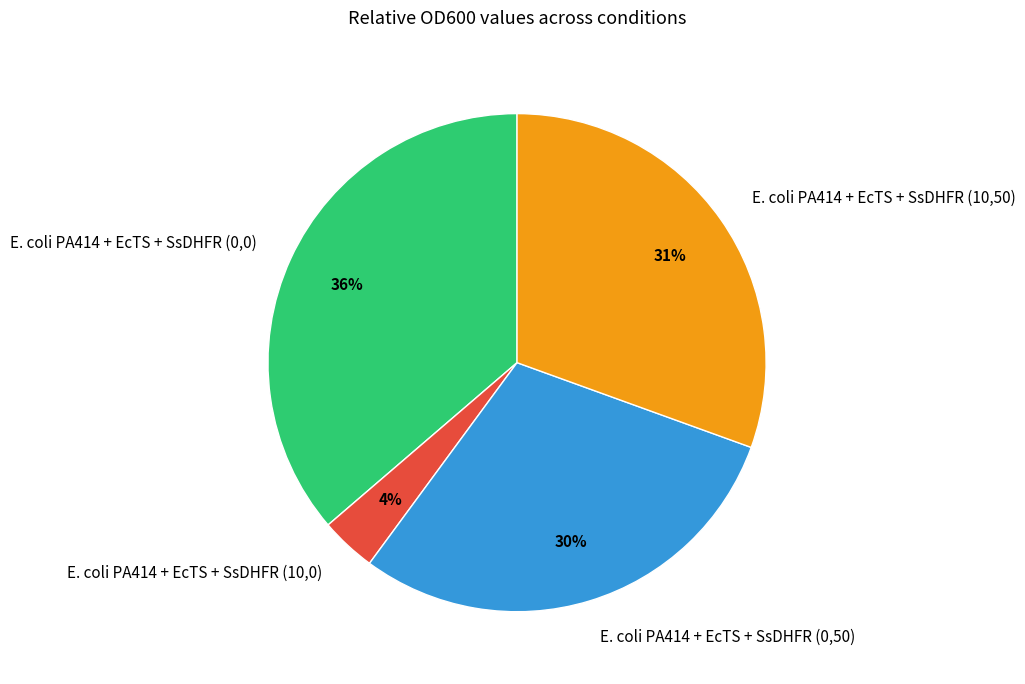

To the nearest percent, what is the average slice percentage?

25%